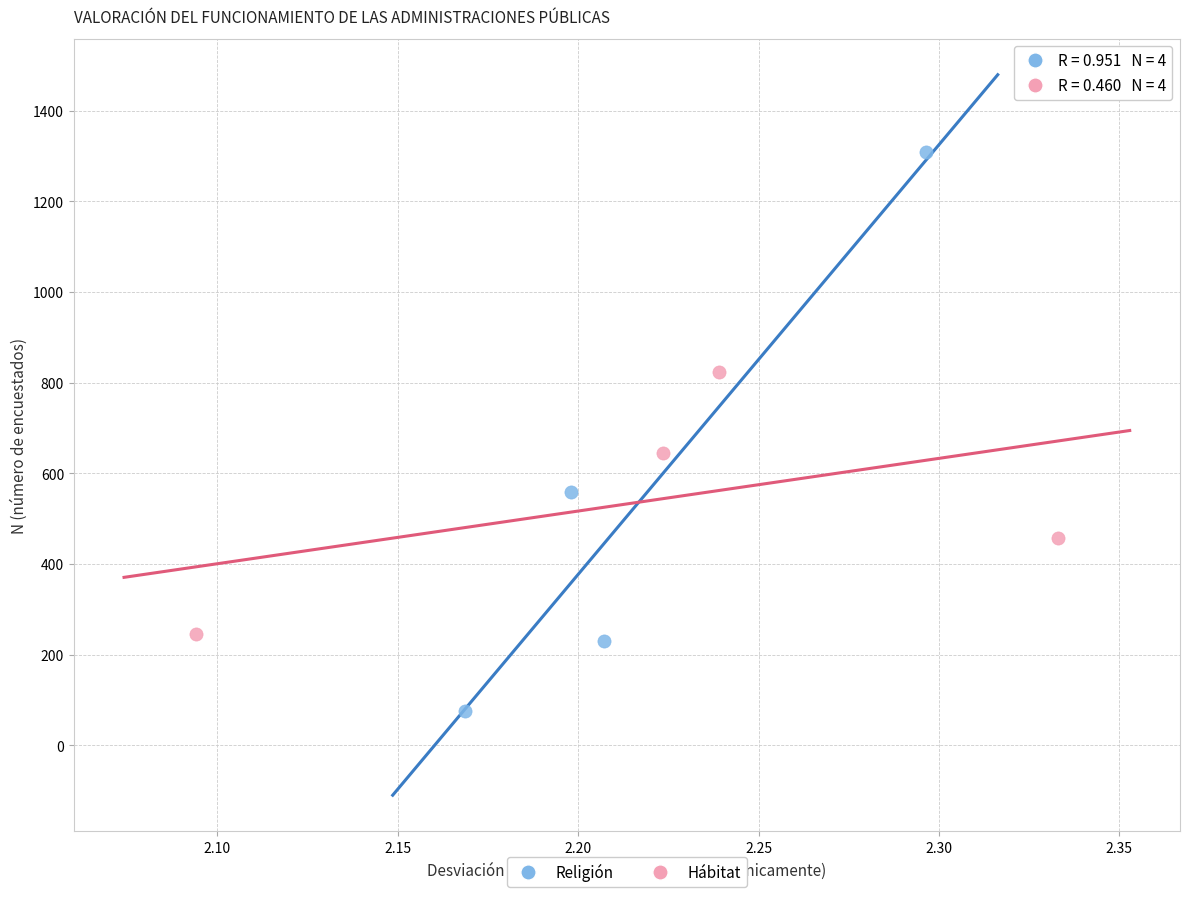

Which series reaches the minimum Y coordinate?

Religión